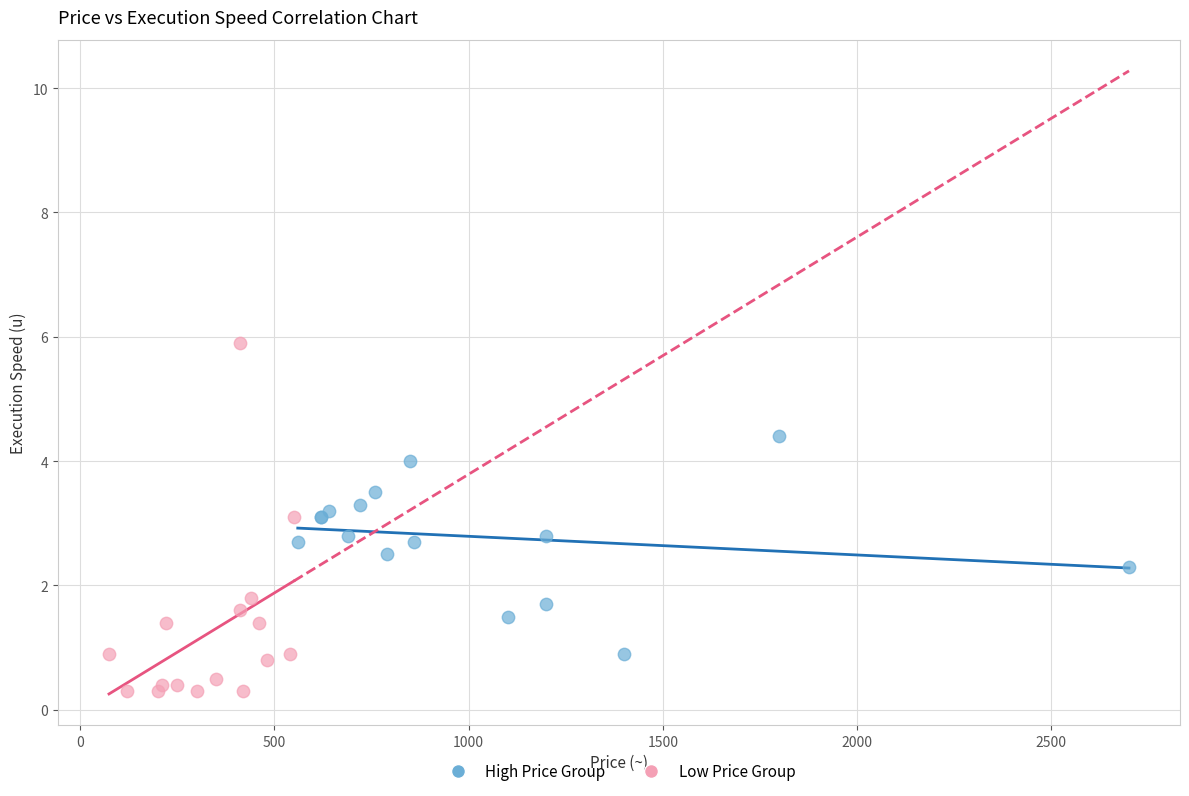

Which series reaches the minimum Y coordinate?

Low Price Group